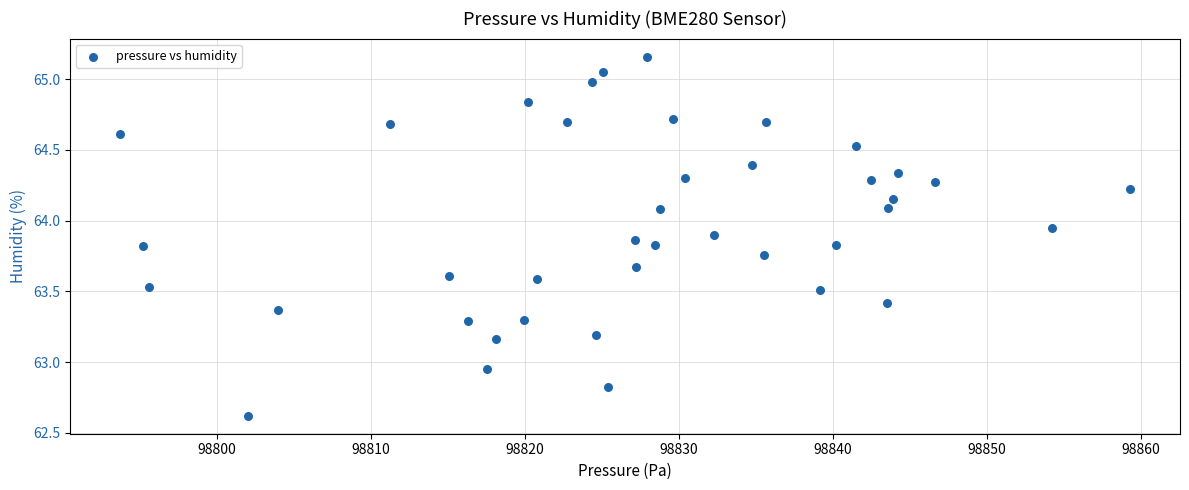

What is the range of X values (max minus min)?

65.6